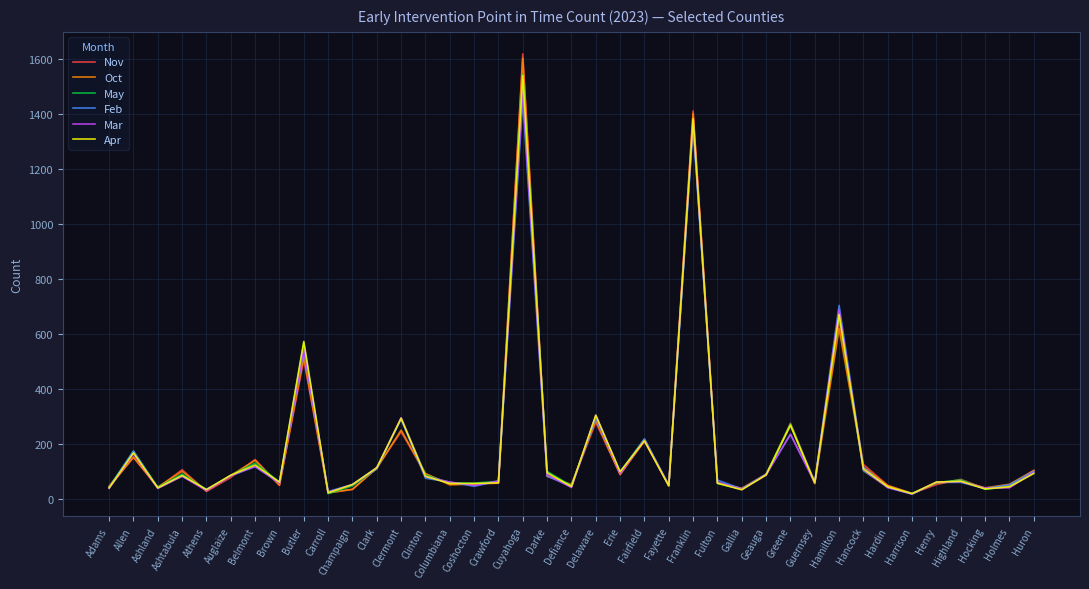

At which category is the sum across all series the highest?

Cuyahoga